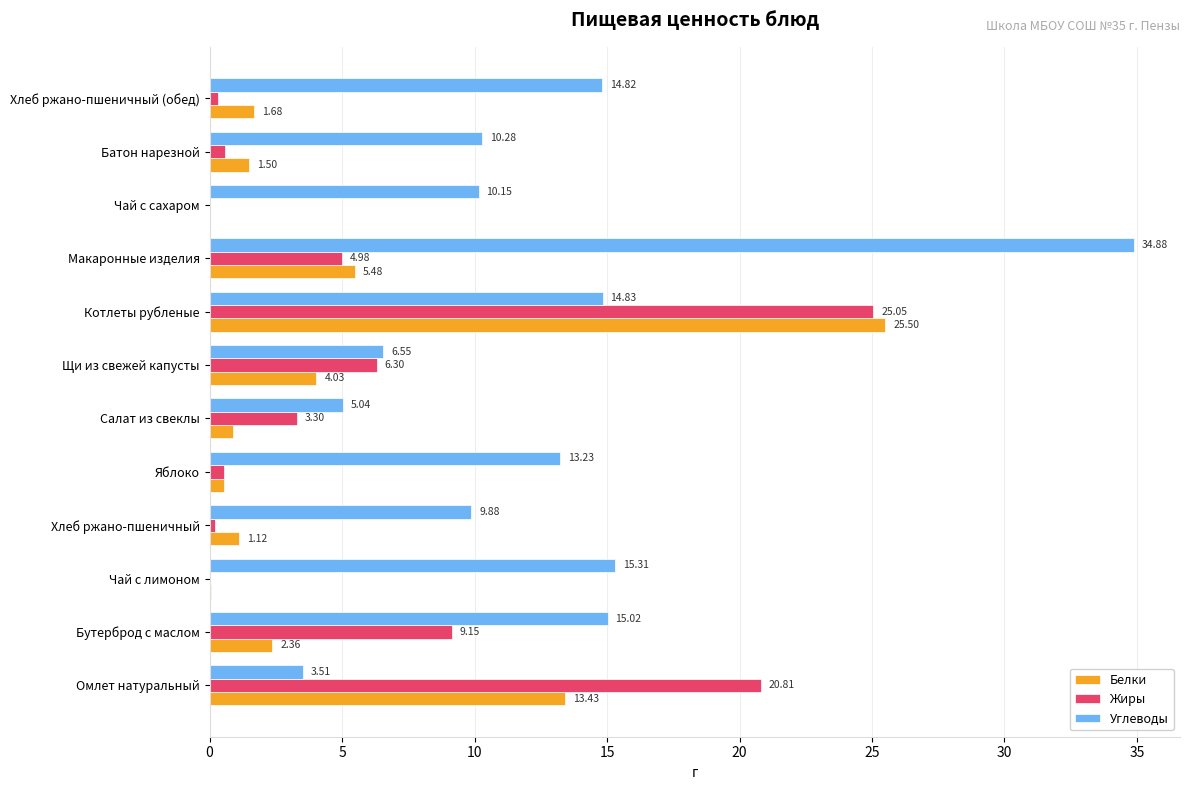

Which series has the largest total across all categories?

Углеводы